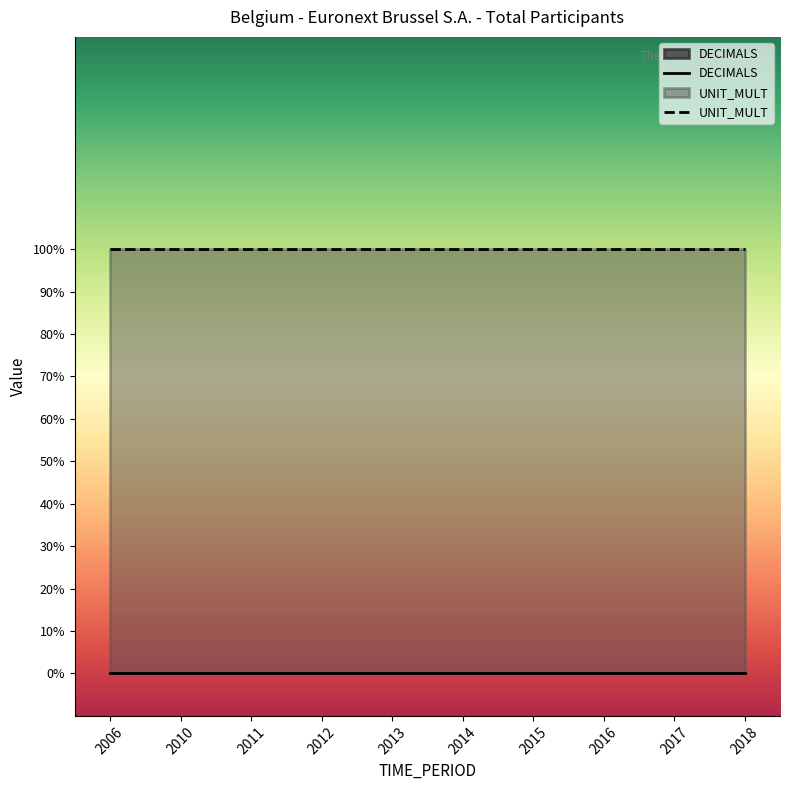

The DECIMALS series shows 0 at 2018. True or false?

True